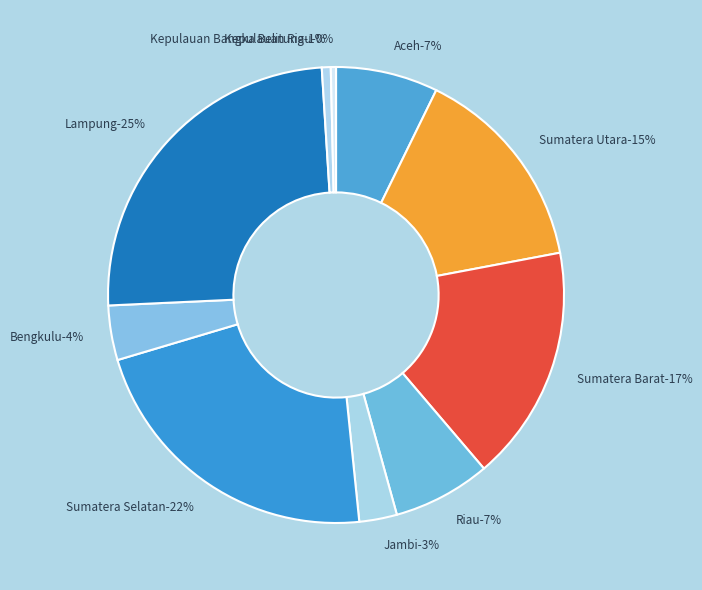

How many segments does this pie chart have?

10